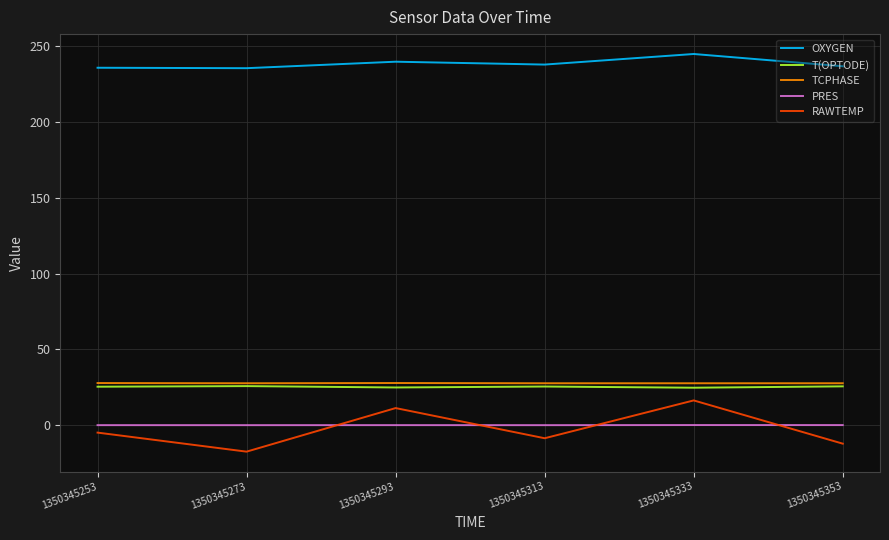

Which series has the largest range (max minus min)?

RAWTEMP